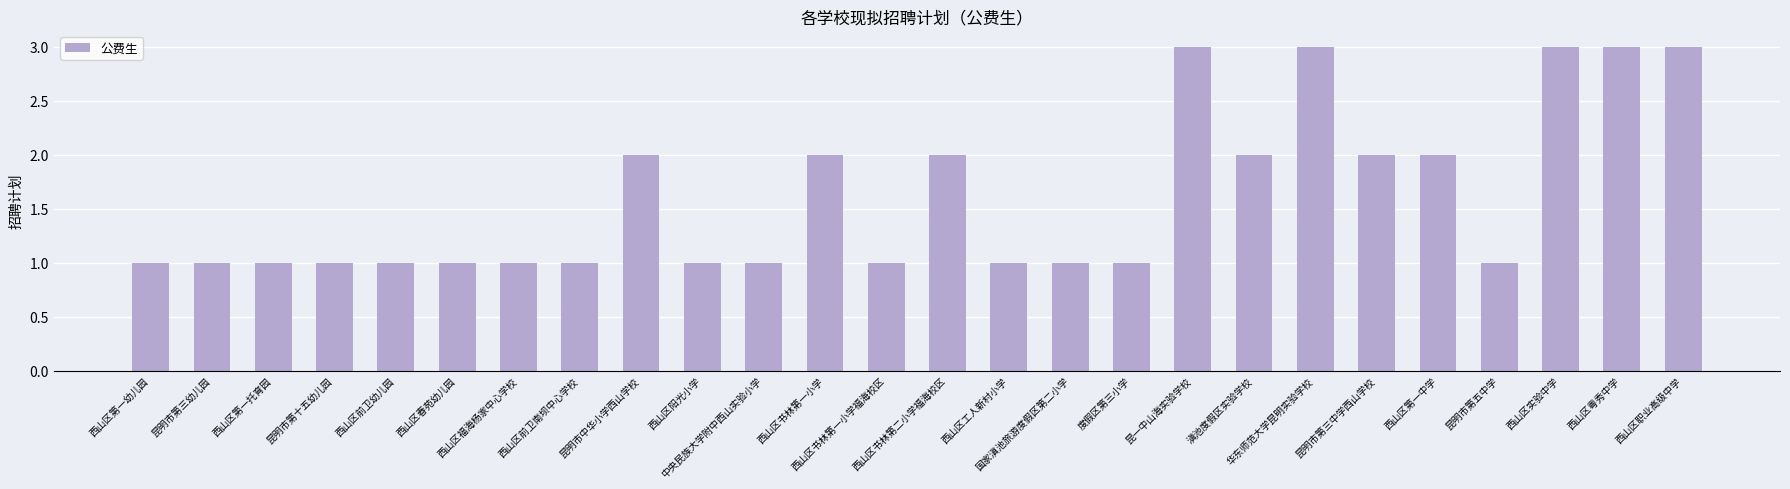

What is the greatest value displayed?

3